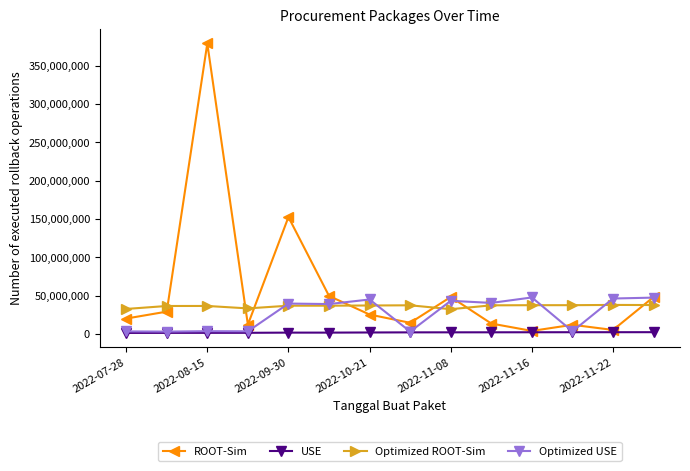

What is the difference between the maximum and minimum values in the Optimized ROOT-Sim series?

5569799